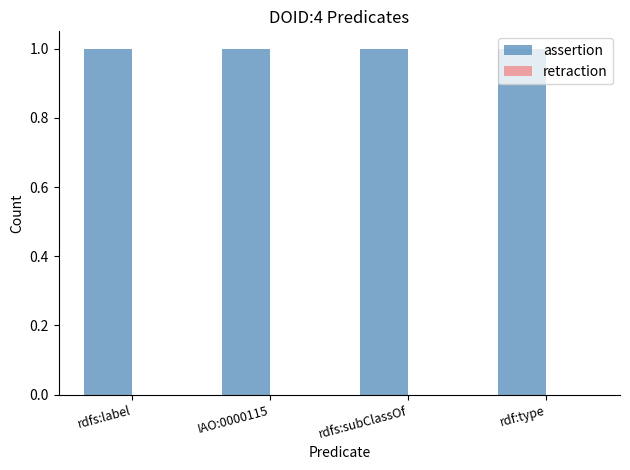

What is the total value across all series at rdfs:subClassOf?

1